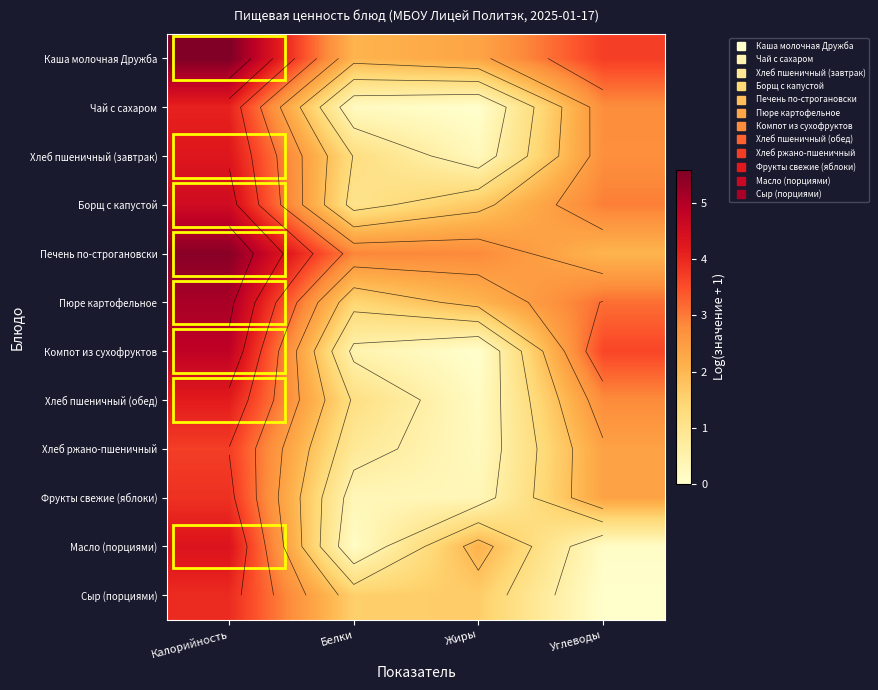

At which label does Хлеб пшеничный (завтрак) first exceed 2?

Калорийность